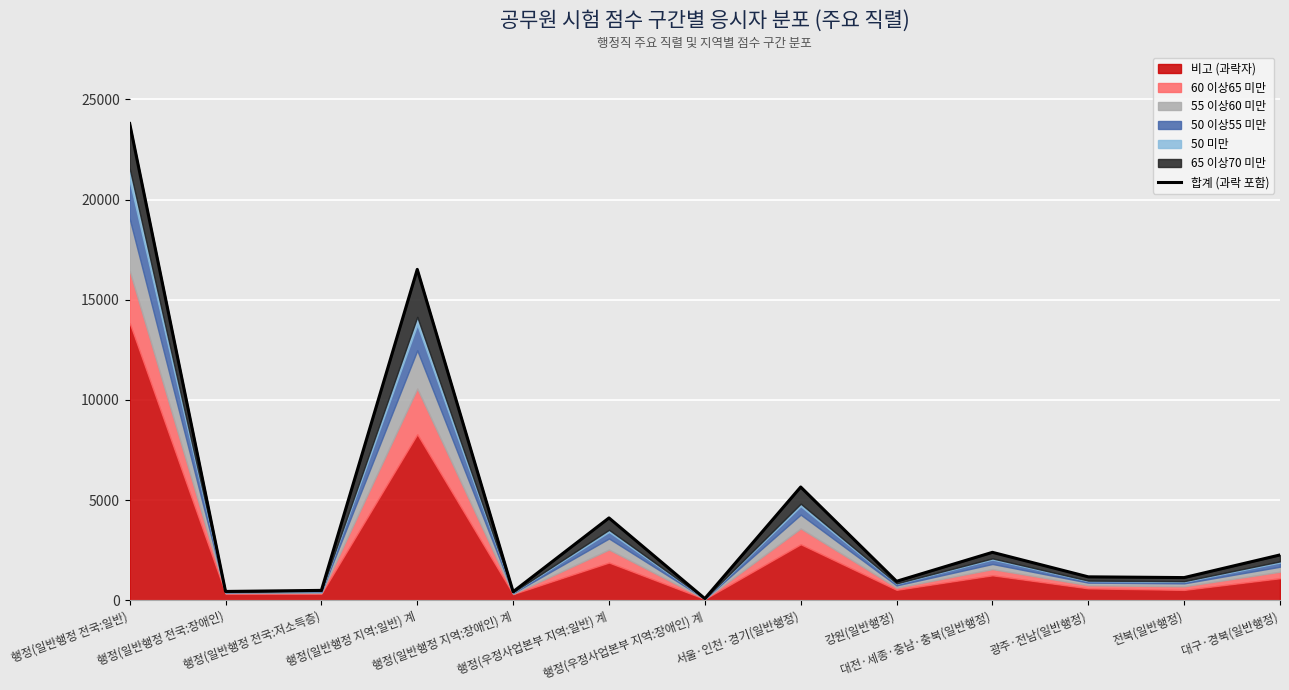

What is the label of the 12th point from the left?

전북(일반행정)